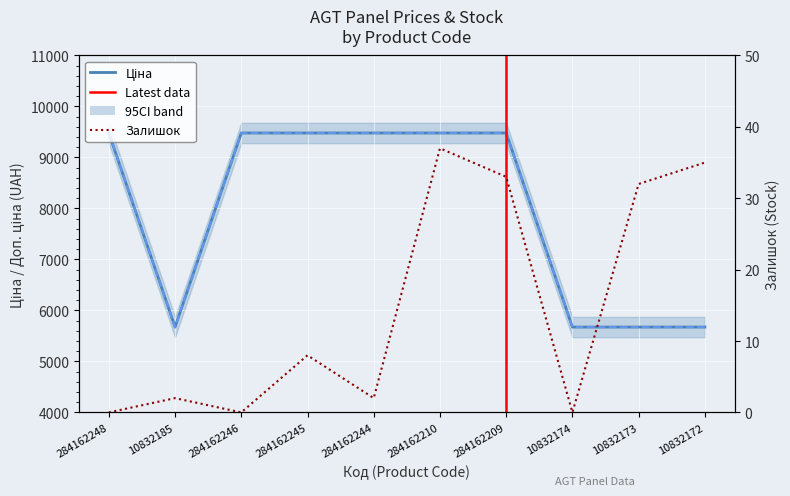

True or false: Ціна and Залишок intersect in this chart.

False